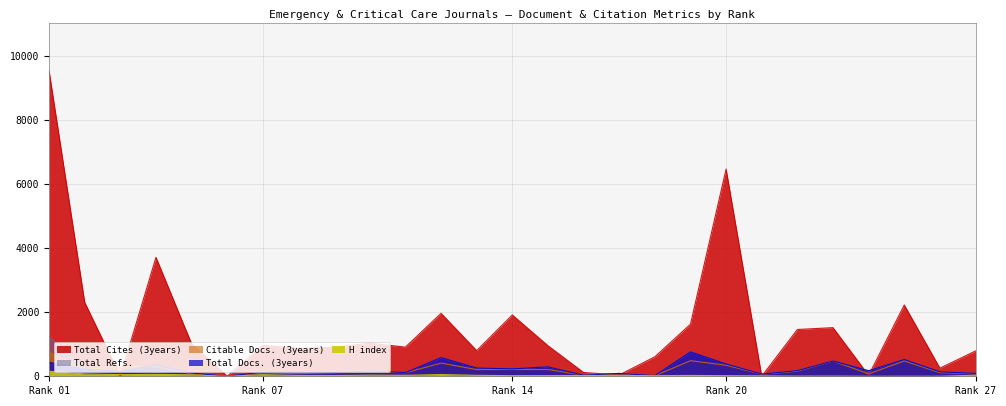

Which has a higher value, 26 or 8?

26